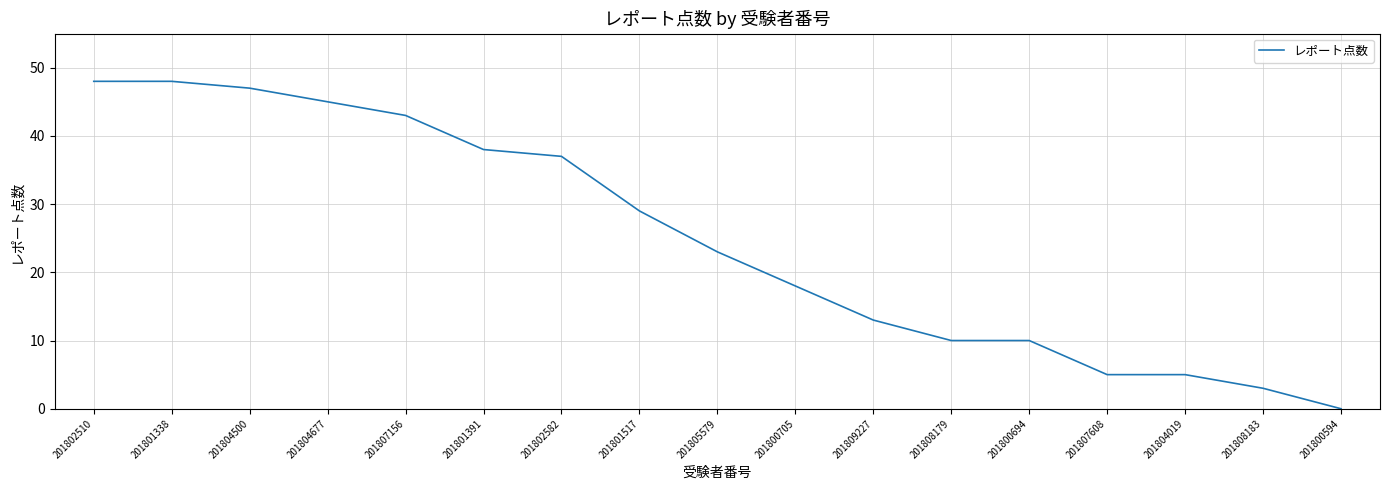

What is the change in value from 201801517 to 201800694?

-19